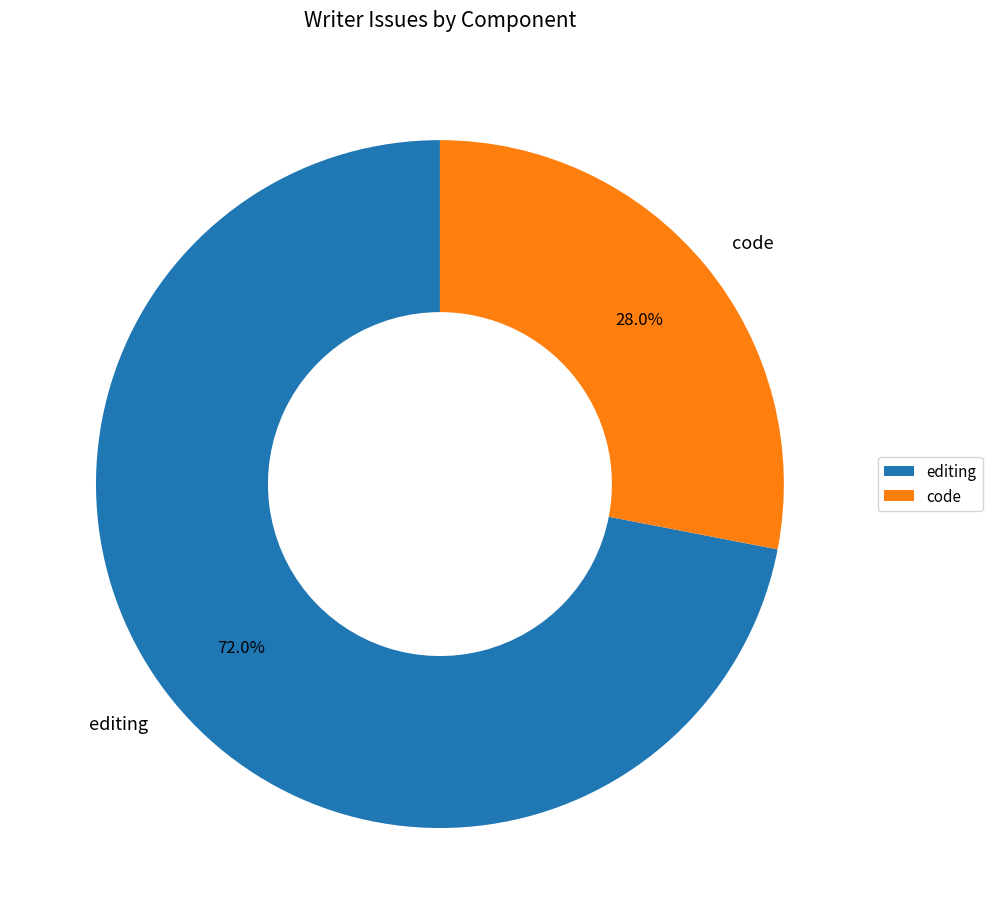

What percentage is the editing slice, to the nearest percent?

72%